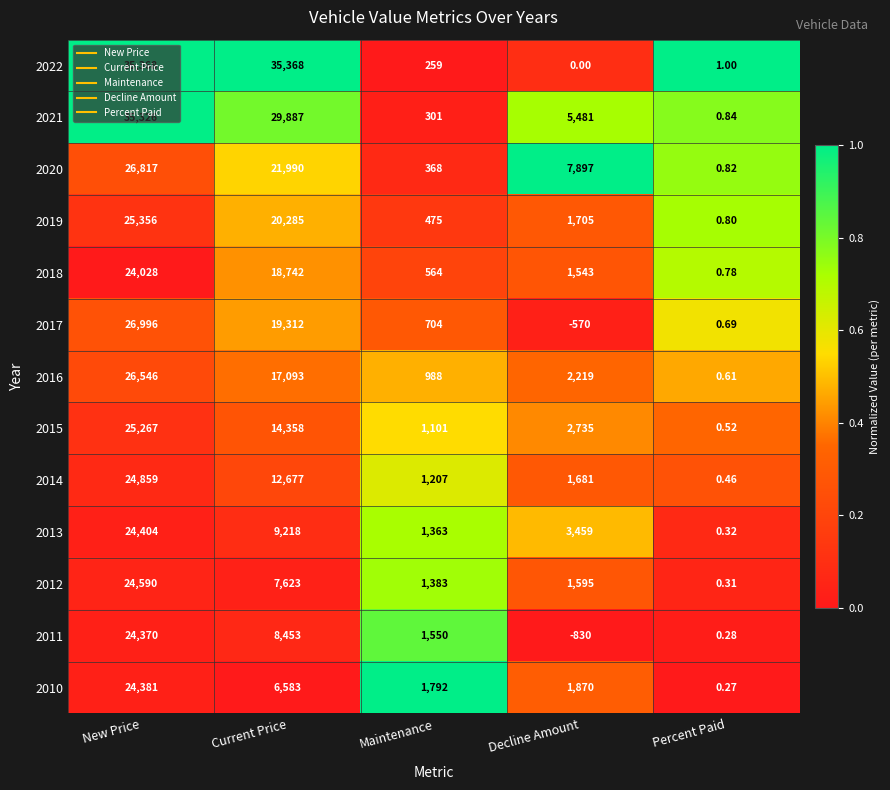

Where does the 2017 series first go above 704?

New Price